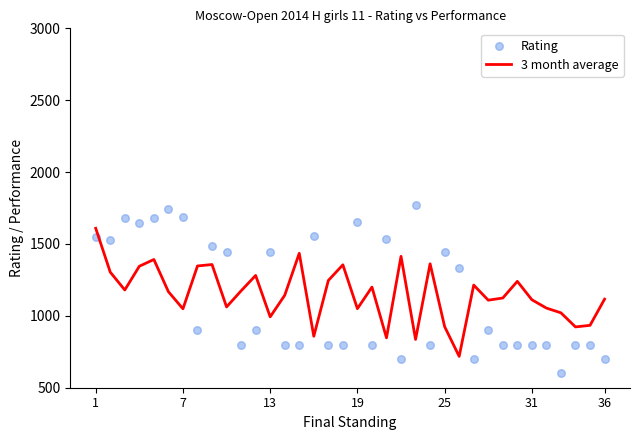

Which series contains the highest Y value?

Rating